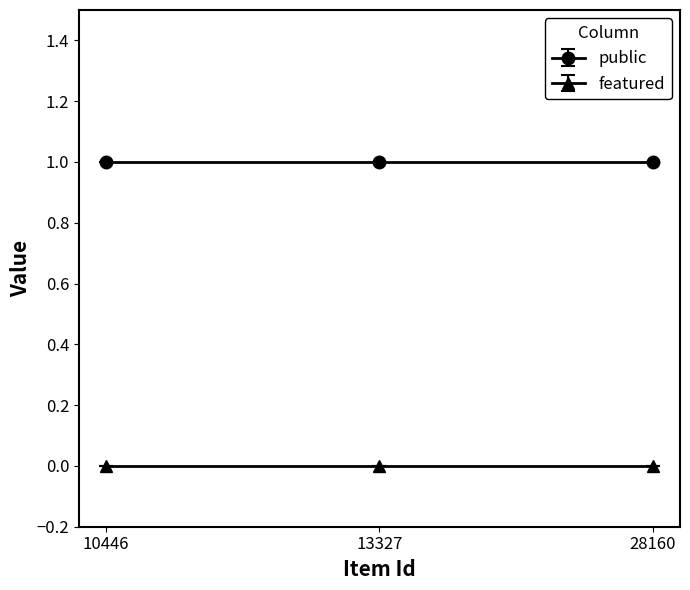

At which label is featured closest to 0?

10446